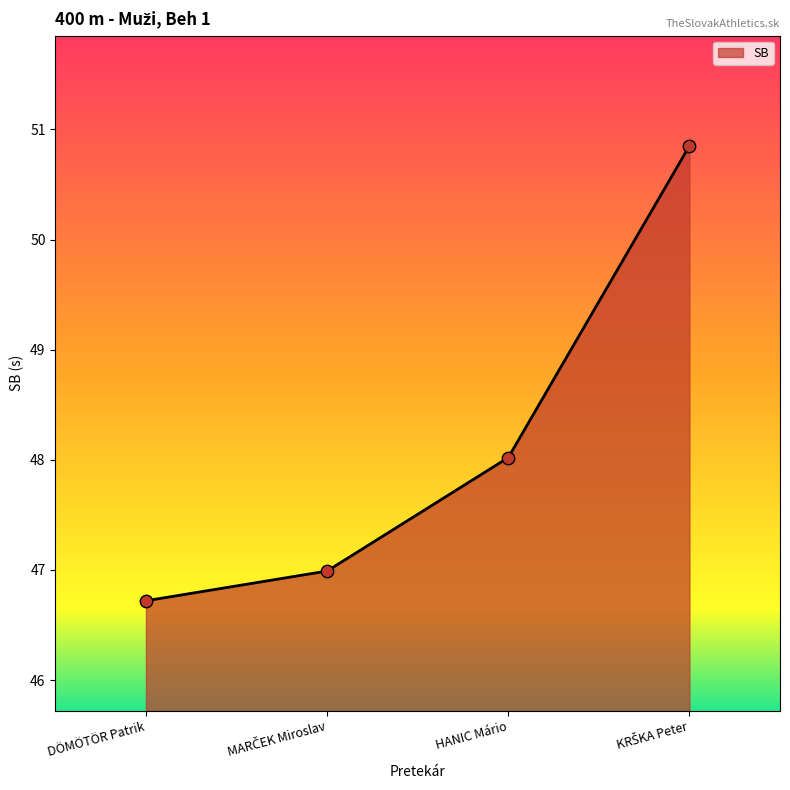

What is the ratio of the value at HANIC Mário to the value at DÖMÖTÖR Patrik?

1.0